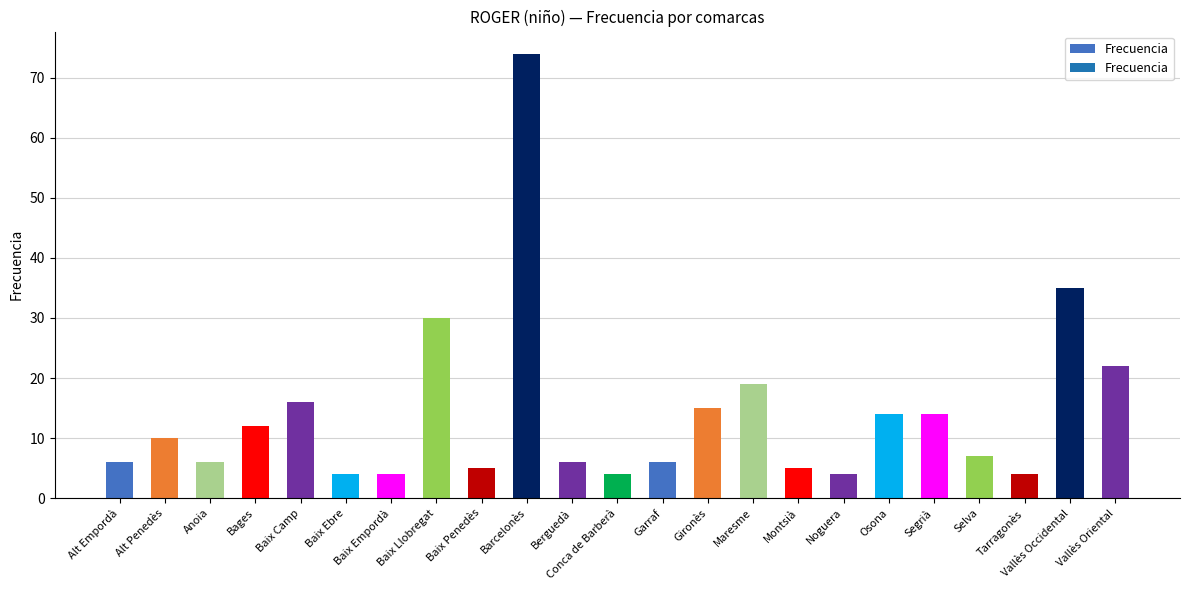

Are the bars horizontal?

No